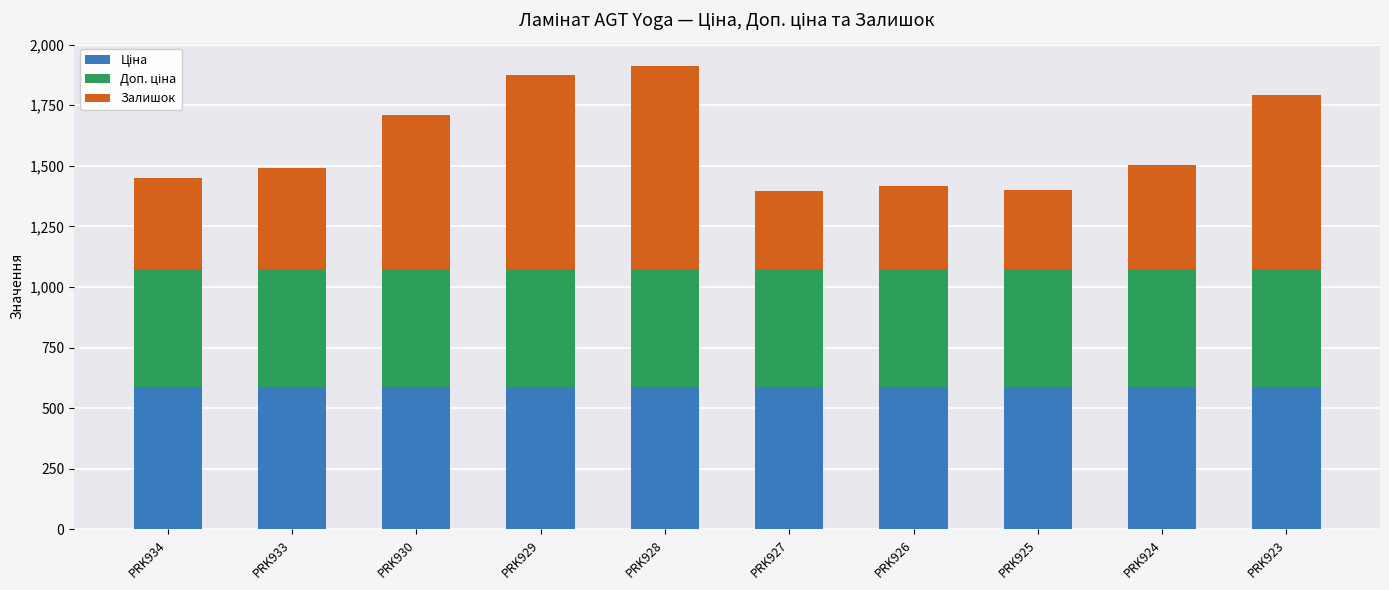

What is the total value across all series at PRK923?

1791.8